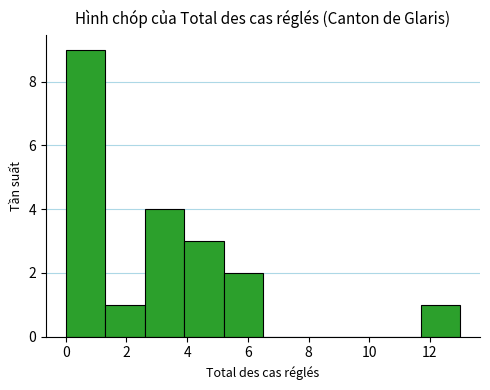

What is the height of the bar covering 0.0 to 1.3 on the x-axis? Neither the bar edges nor the heights are printed on the chart, so give them approximately, as read against the axes.

9